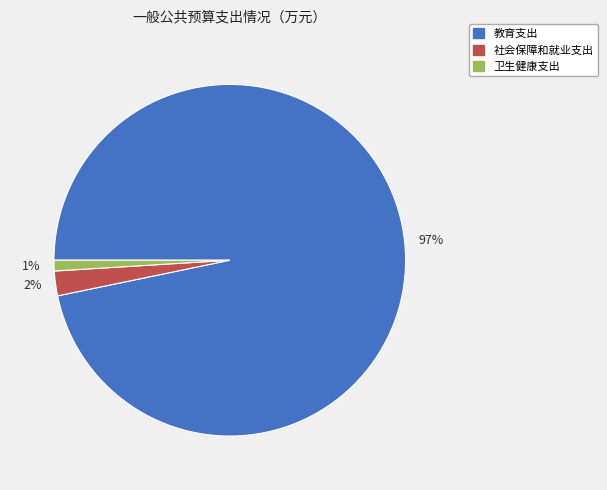

Which slice is the largest?

97%